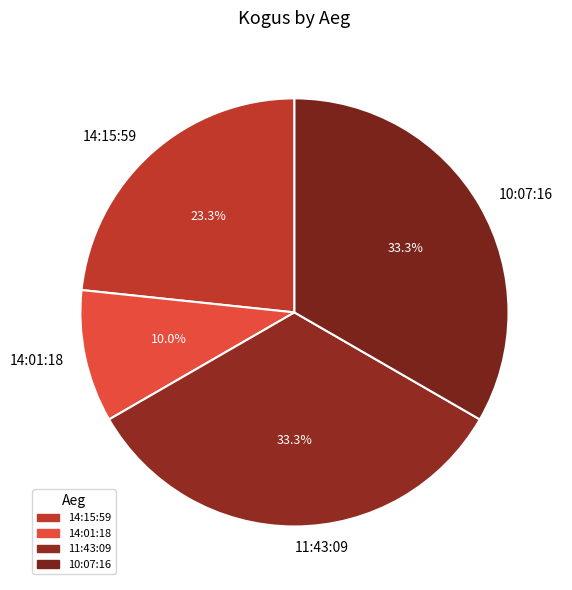

Does 14:01:18 account for over 50% of the chart?

No